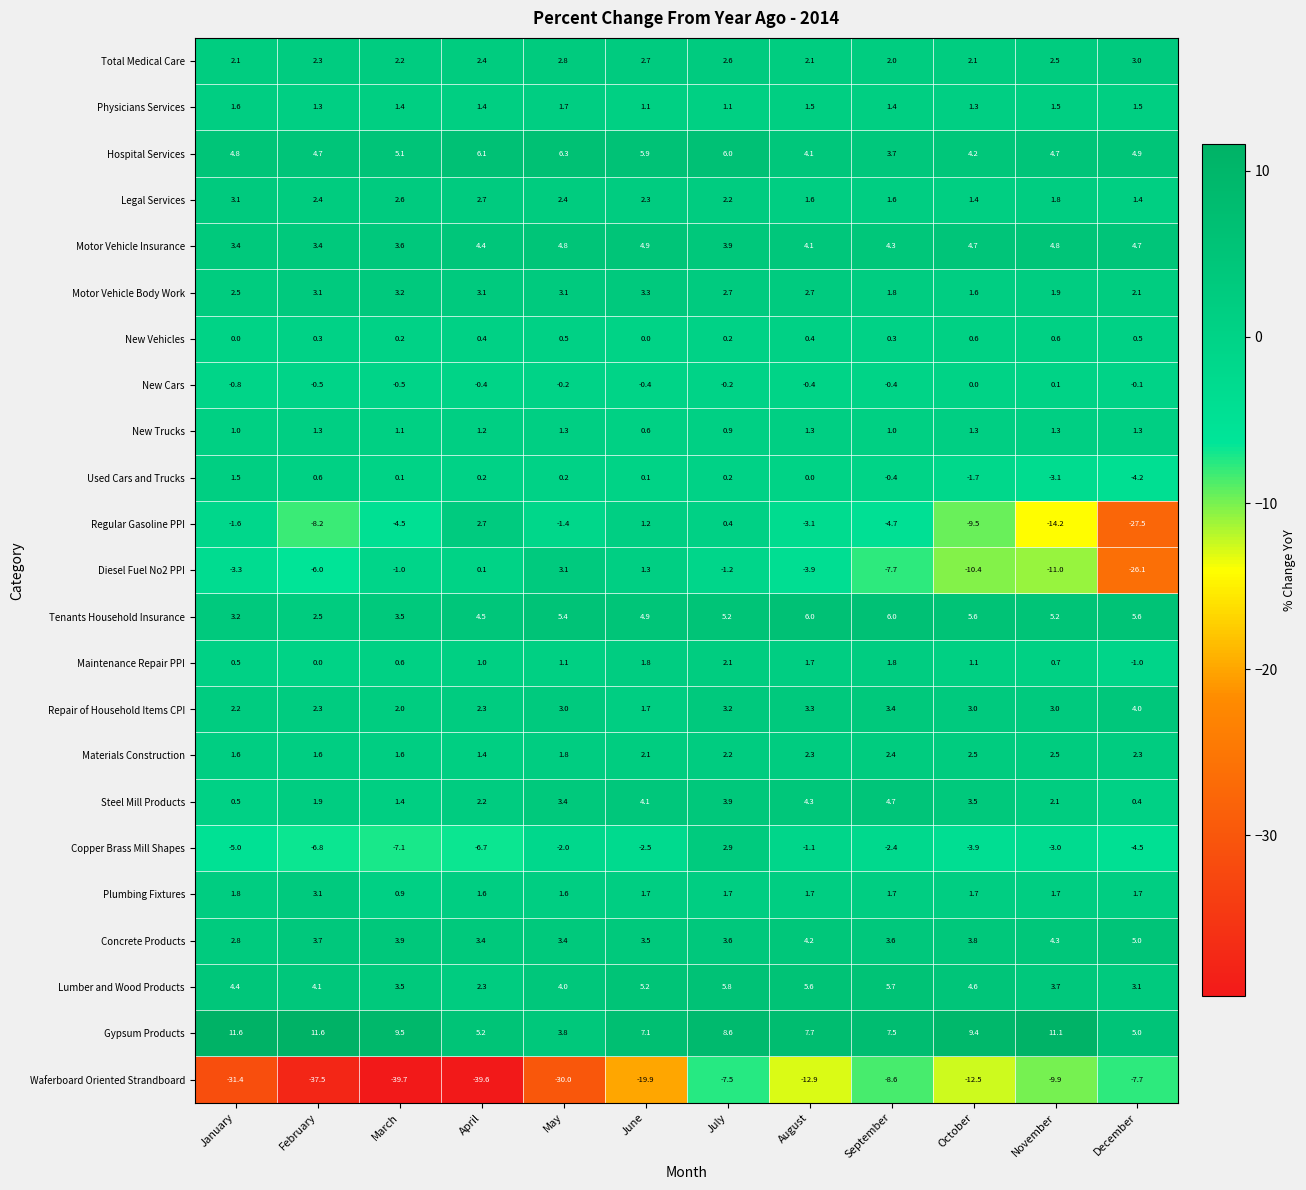

What is the sum of the New Trucks values at April and October?

2.5